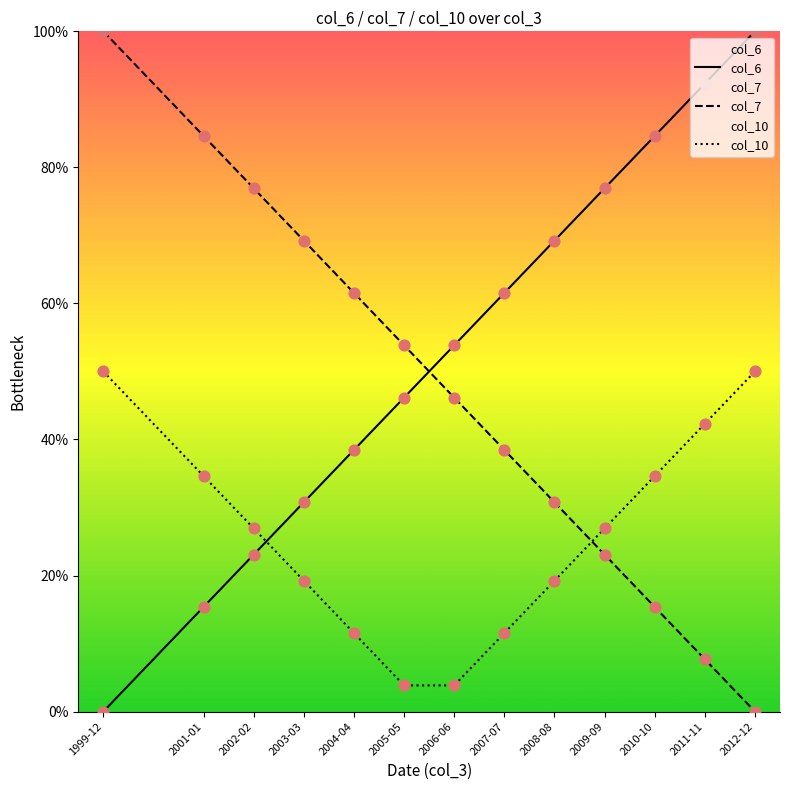

What are all the series names shown in the legend?

col_6, col_7, col_10